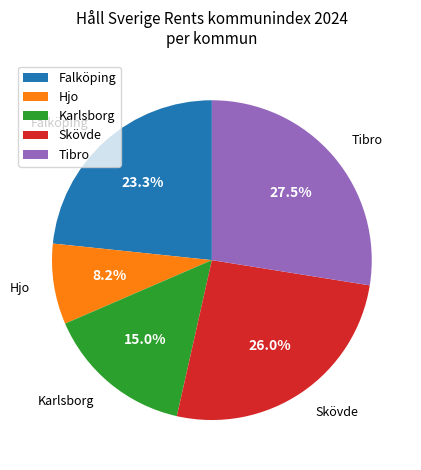

Does any single category account for the majority?

No